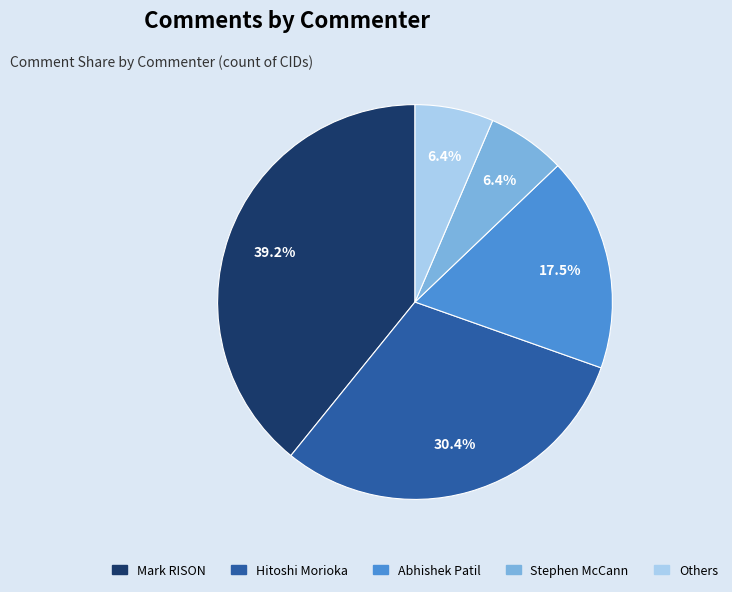

To the nearest percent, what portion does Stephen McCann represent?

6%